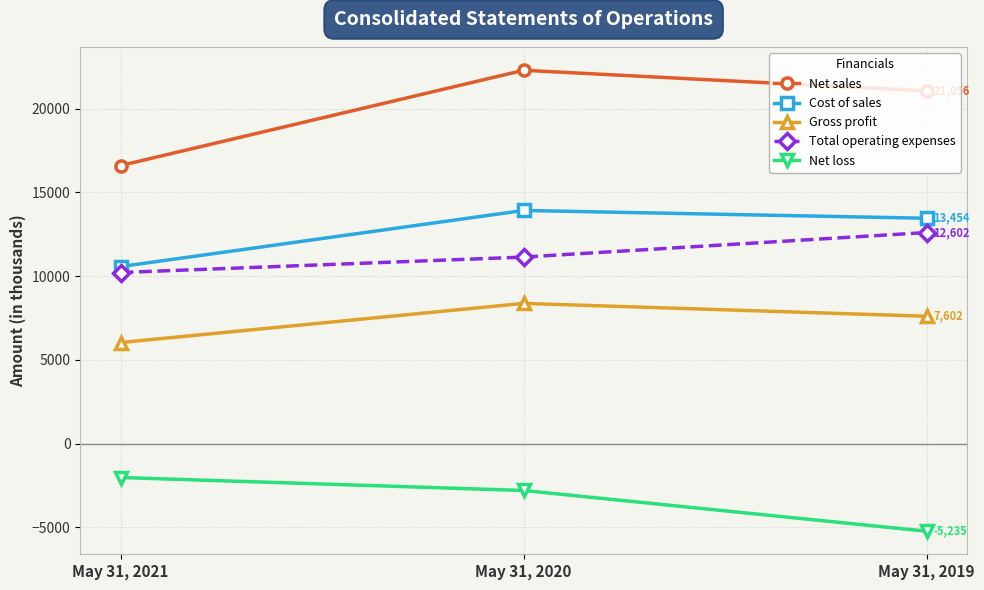

The value of Total operating expenses at May 31, 2019 is 12602. True or false?

True